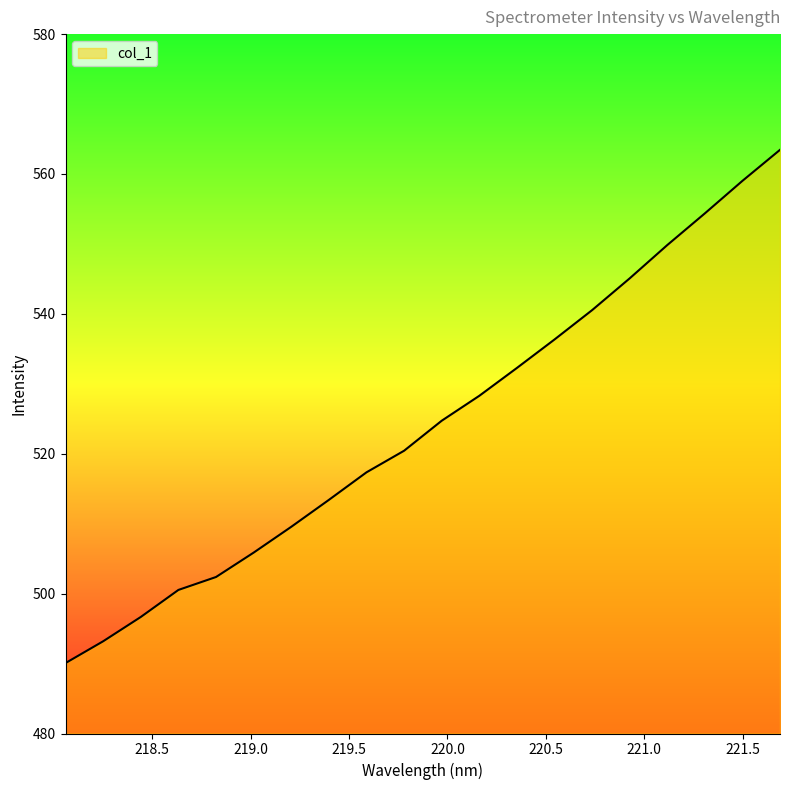

What is the maximum value shown in the chart?

563.5